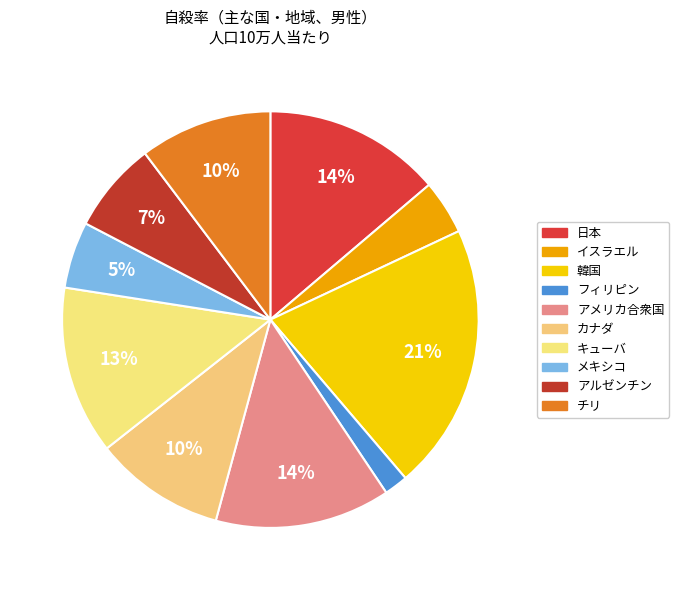

What is the change in value from 日本 to 韓国?

+11.7